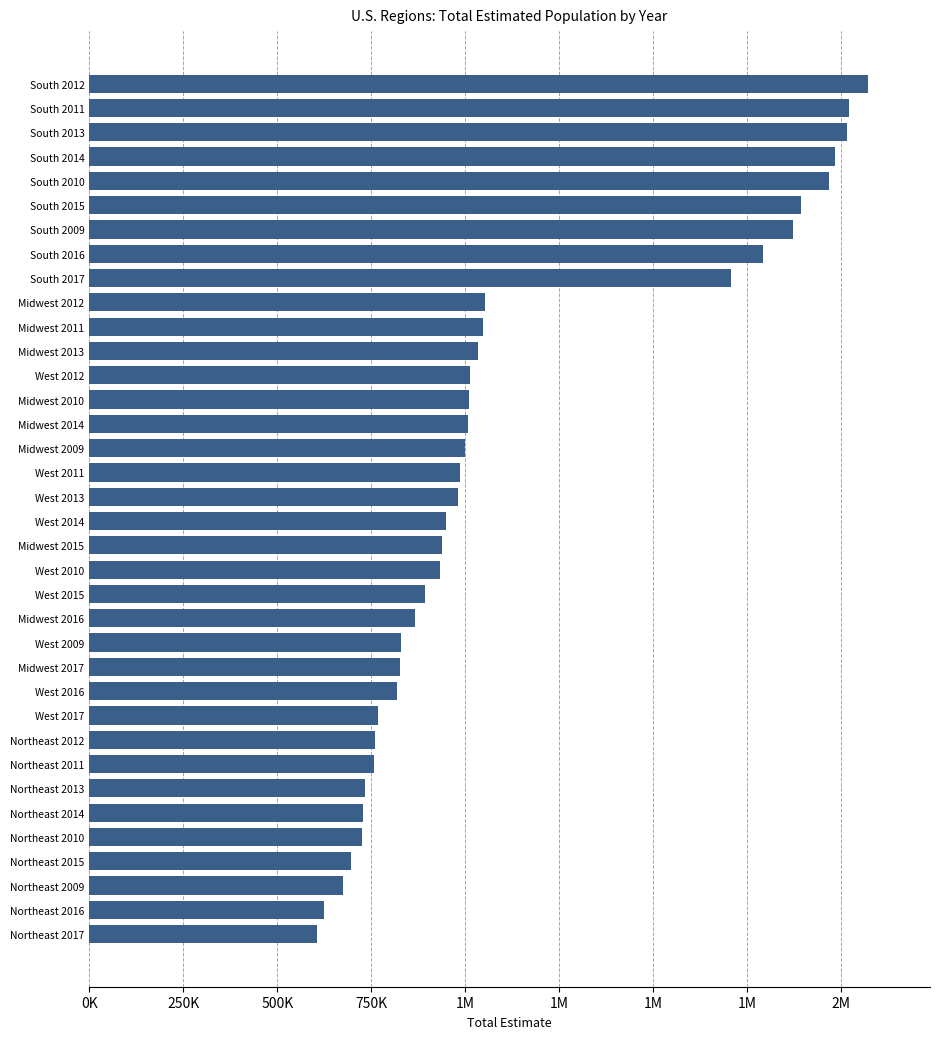

Does the chart contain any negative values?

No